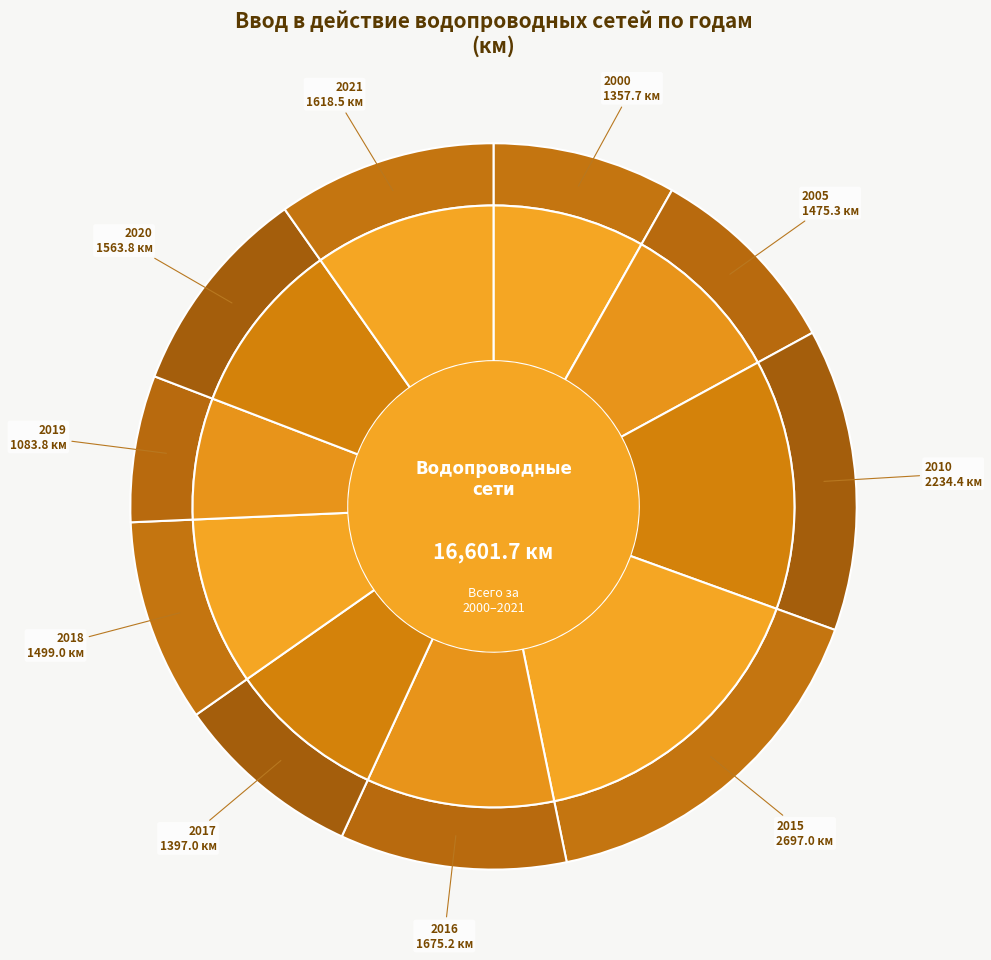

To the nearest percent, what is the difference between the largest and smallest slice percentages?

10%